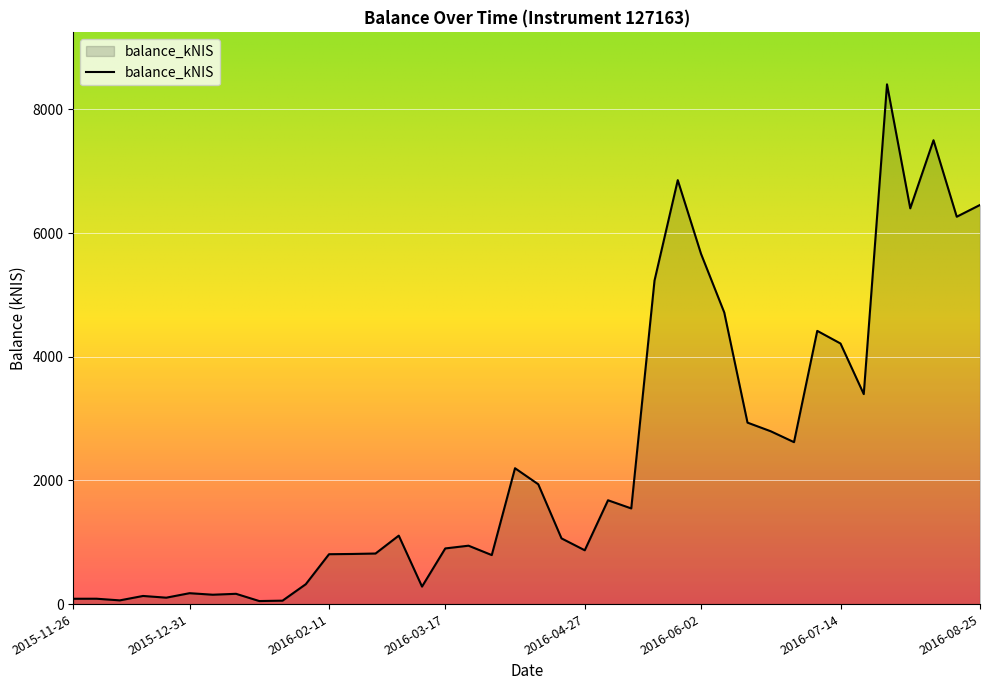

What is the difference between the maximum and minimum values?

8355.4